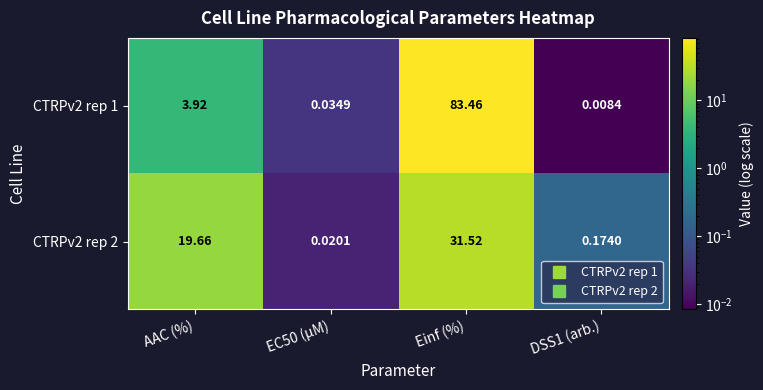

At which label does CTRPv2 rep 2 reach its peak?

Einf (%)